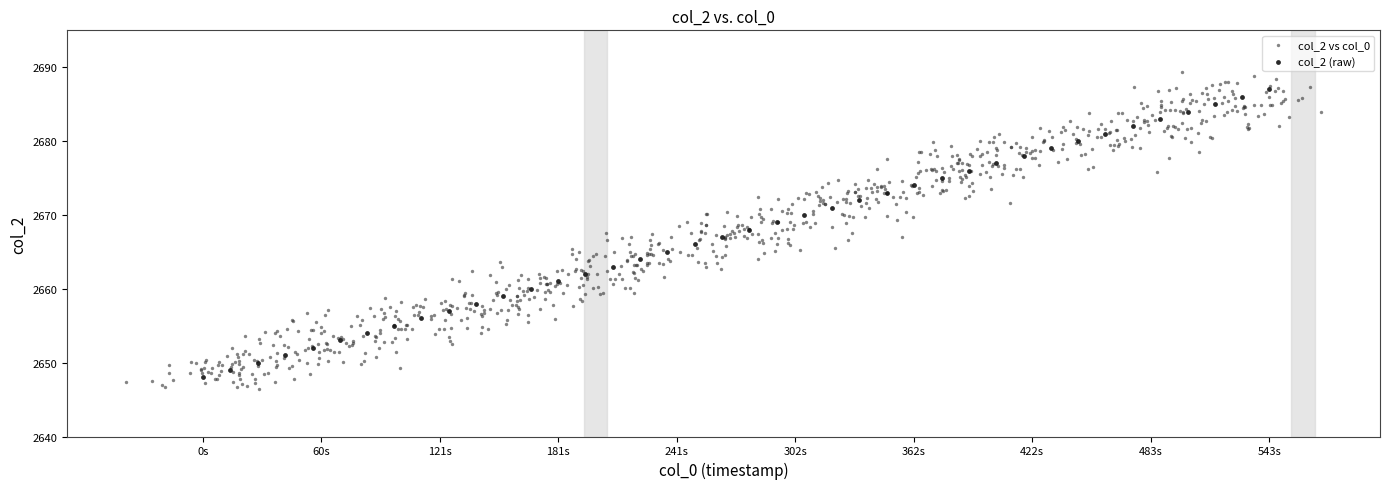

Which series has the widest spread of Y values?

col_2 vs col_0